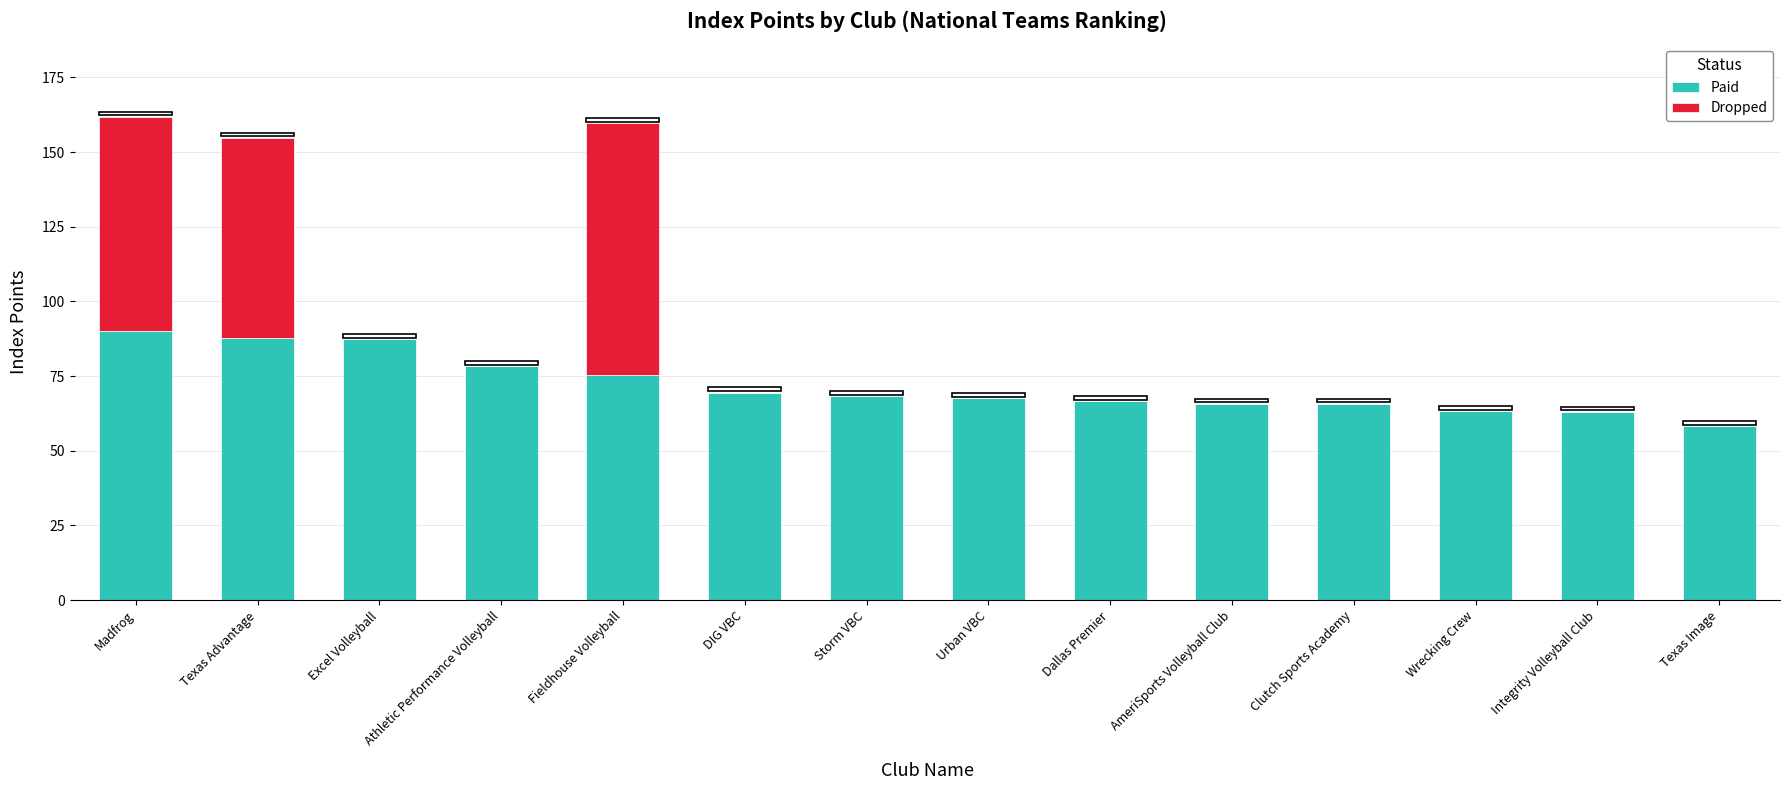

The value of Paid at DIG VBC is 24.9. True or false?

False